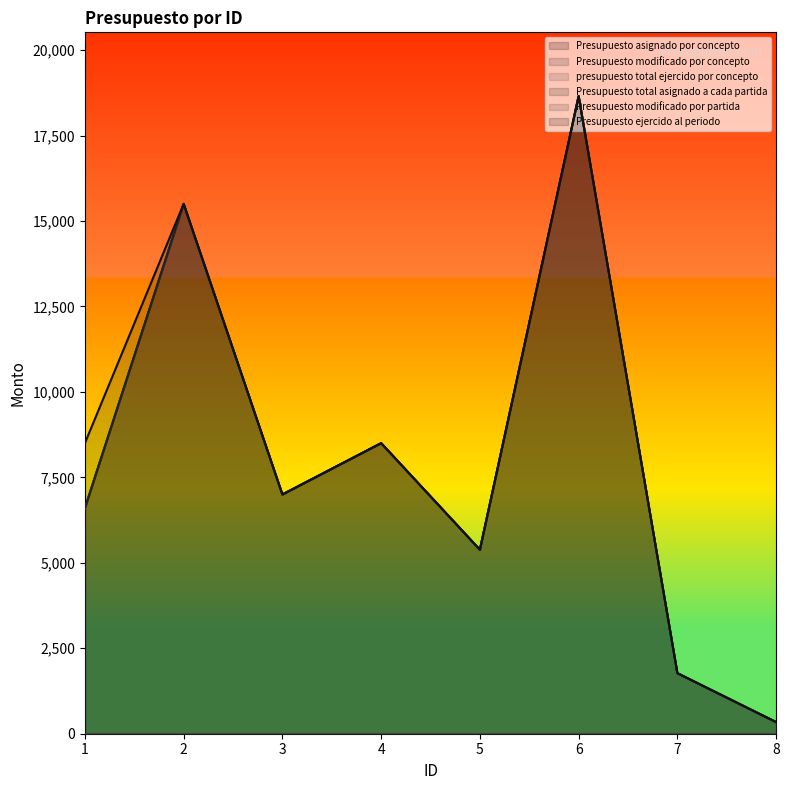

True or false: Presupuesto total asignado a cada partida has a value of 10133.5 at 3.

False